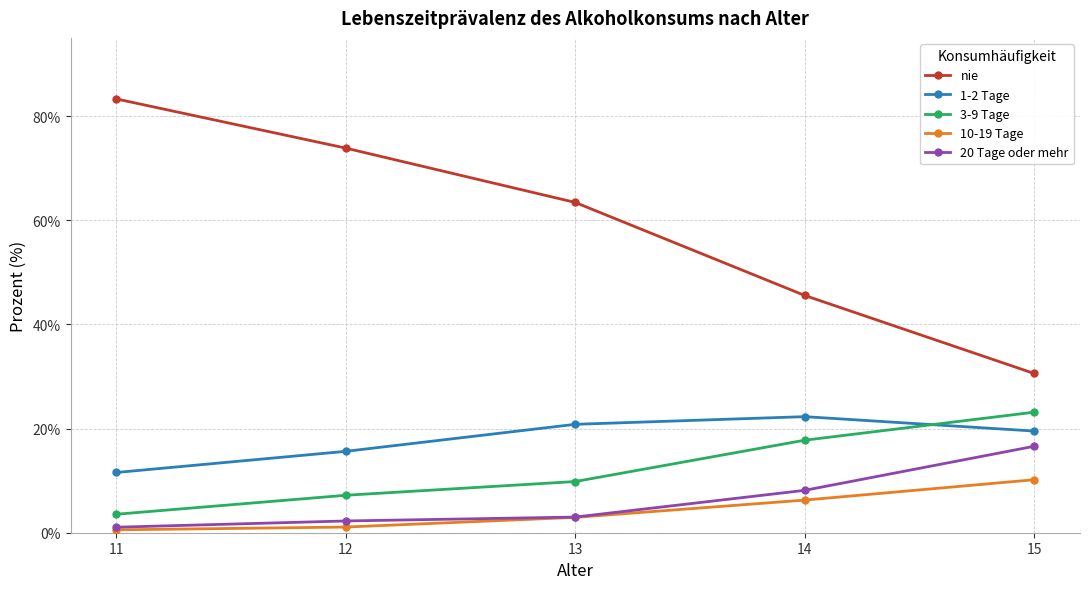

Read the 3-9 Tage value at 14.

17.8